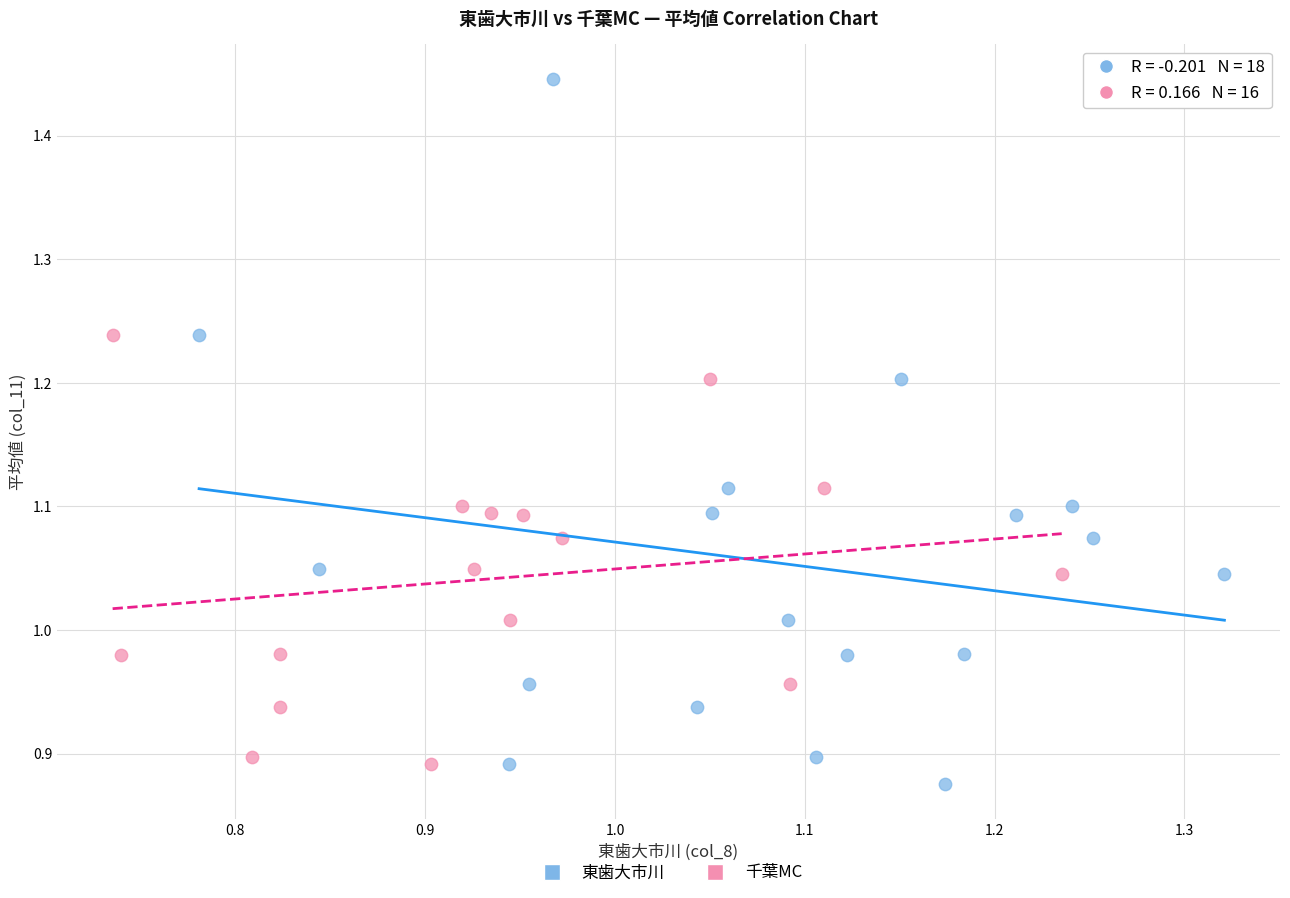

Which series has the largest Y range (max minus min)?

東歯大市川